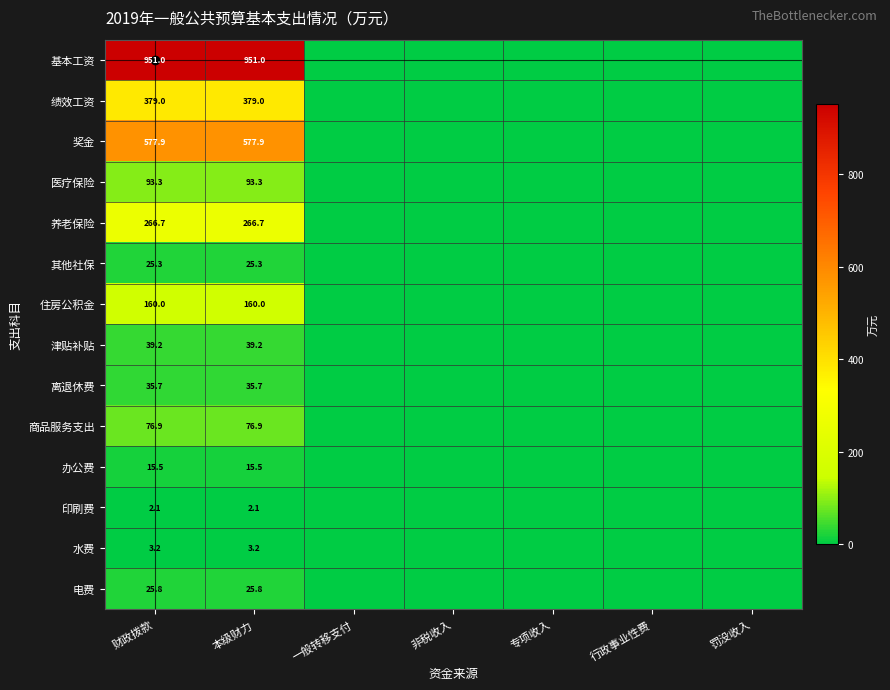

Which category has the lowest value across all series?

一般转移支付